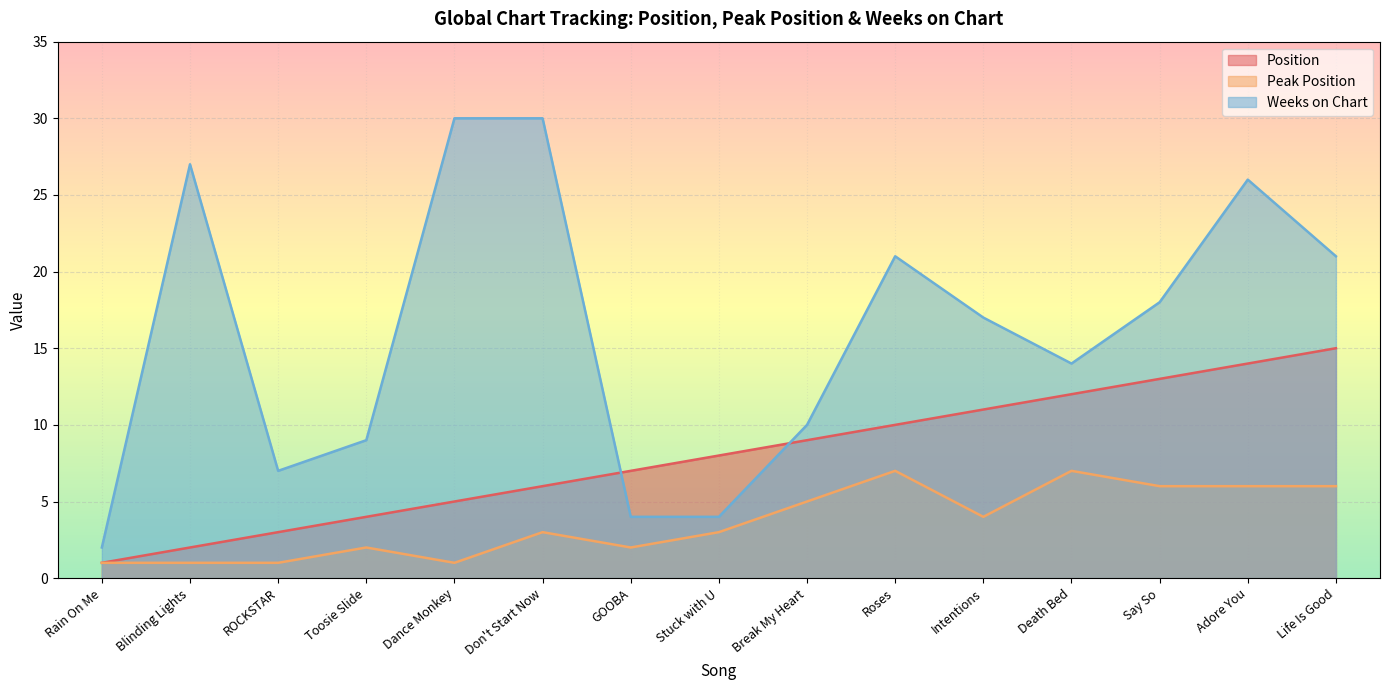

How many lines are shown in the chart?

3